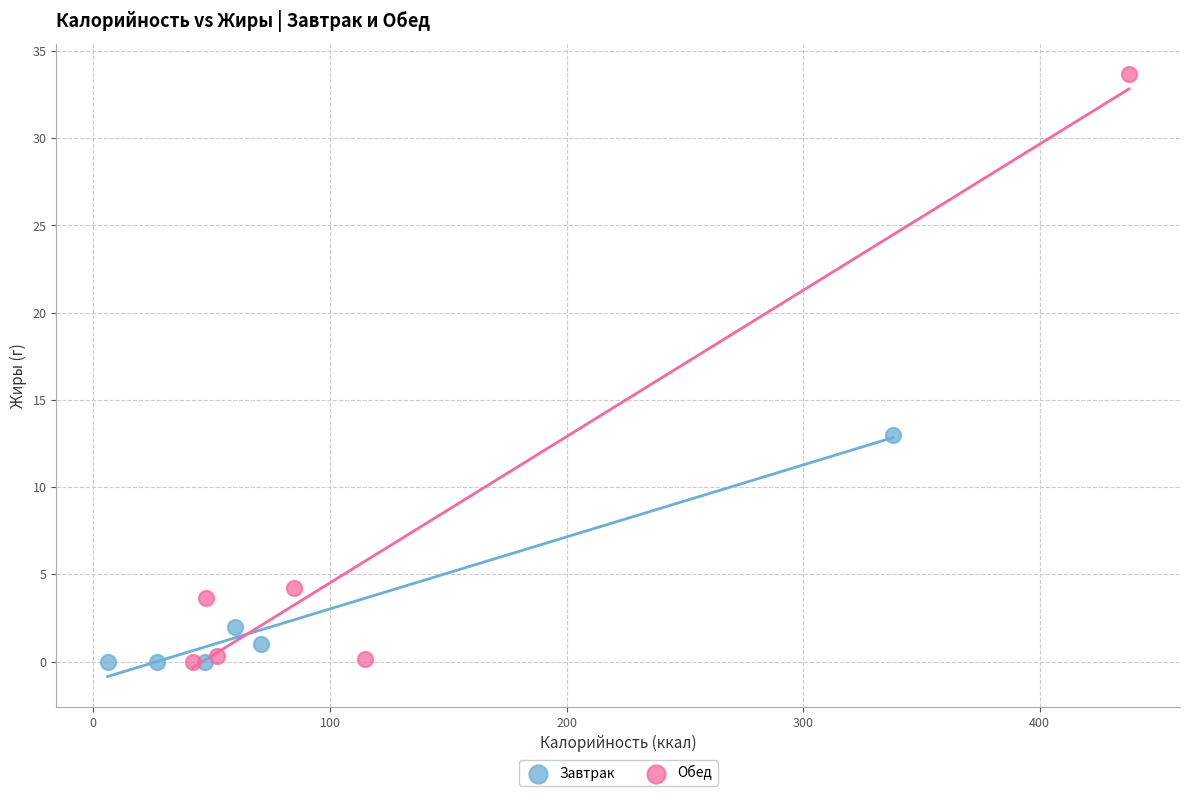

Which series has the largest Y range (max minus min)?

Обед